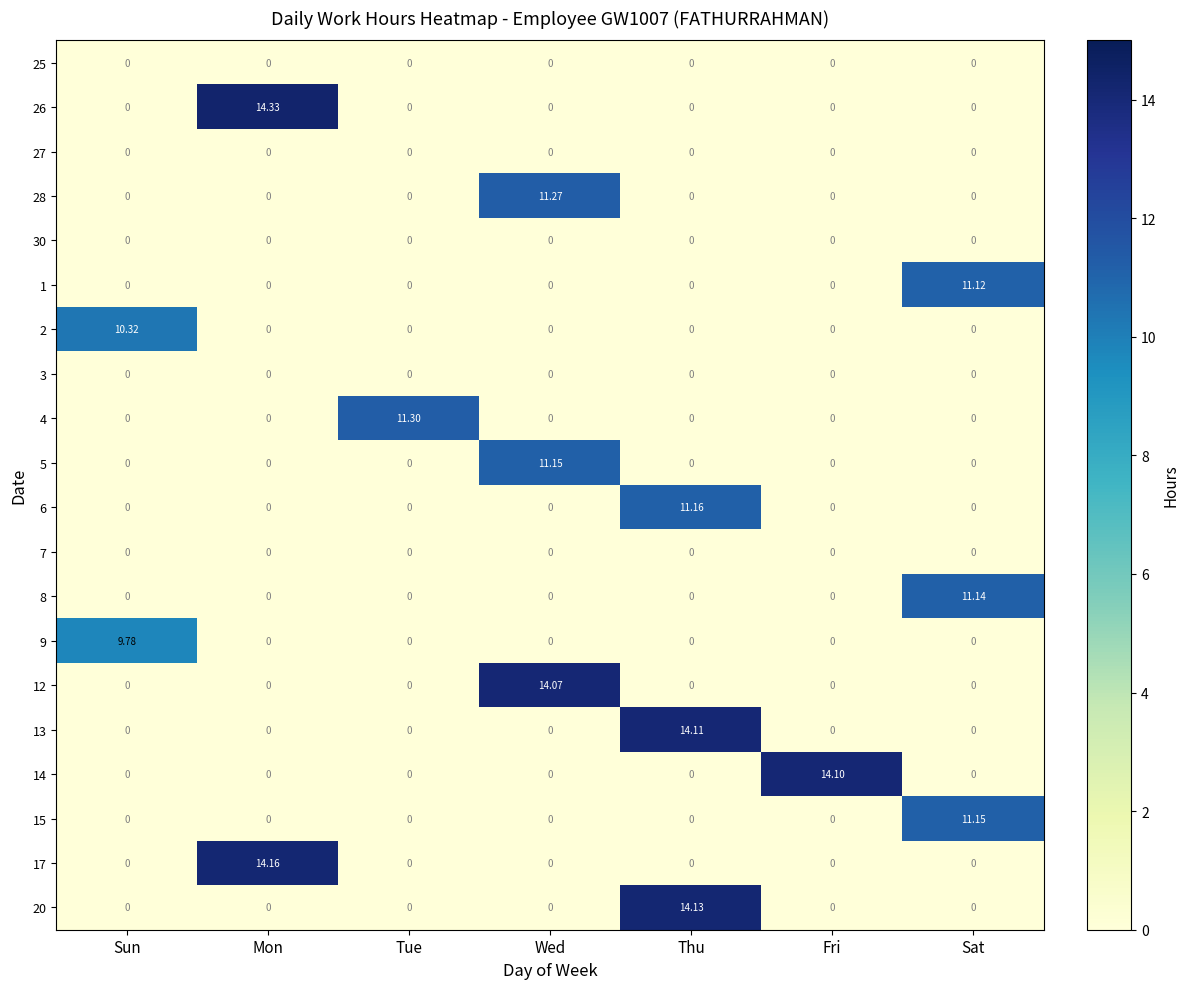

At which category is the sum across all series the highest?

Thu